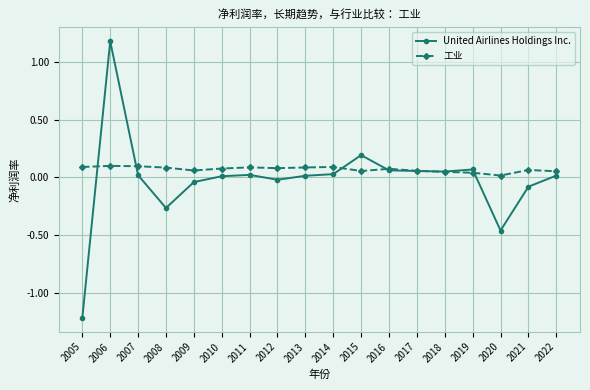

What is the greatest value displayed?

1.2